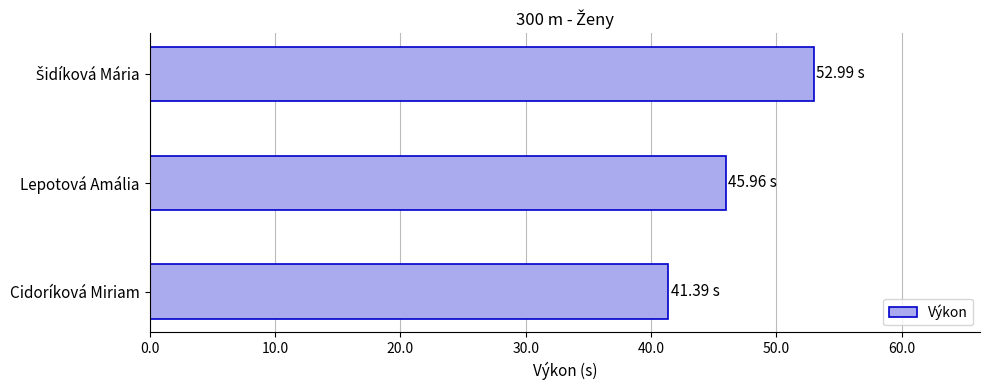

What is the average value?

46.8